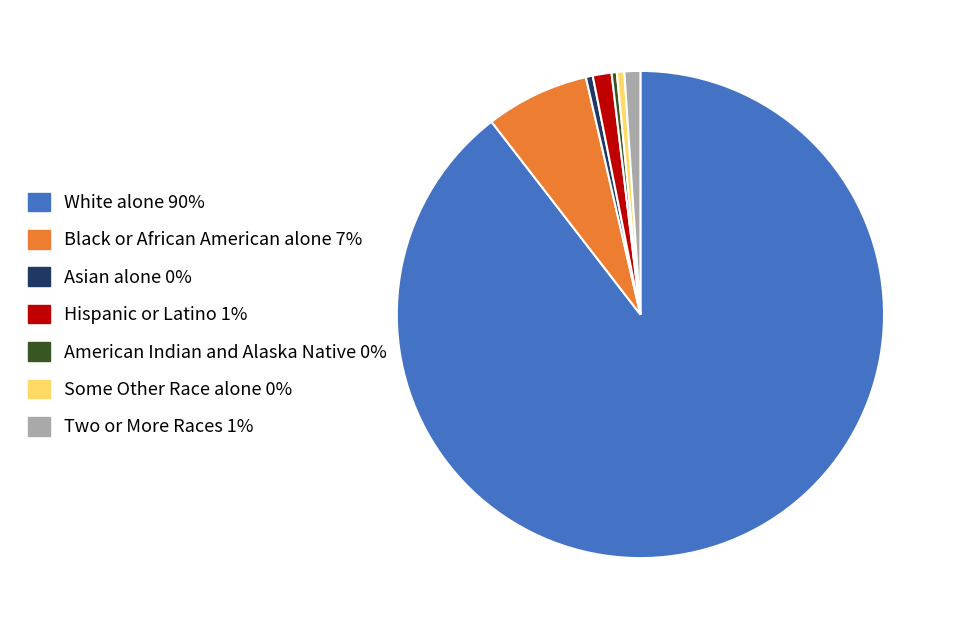

Is it true that Two or More Races is 11% of the pie?

False